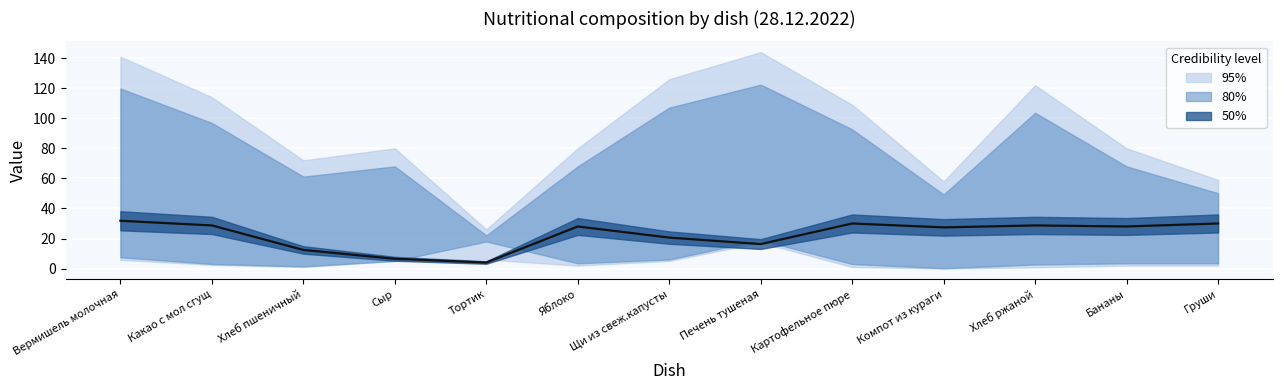

True or false: the data shows 16.3 at Печень тушеная.

True